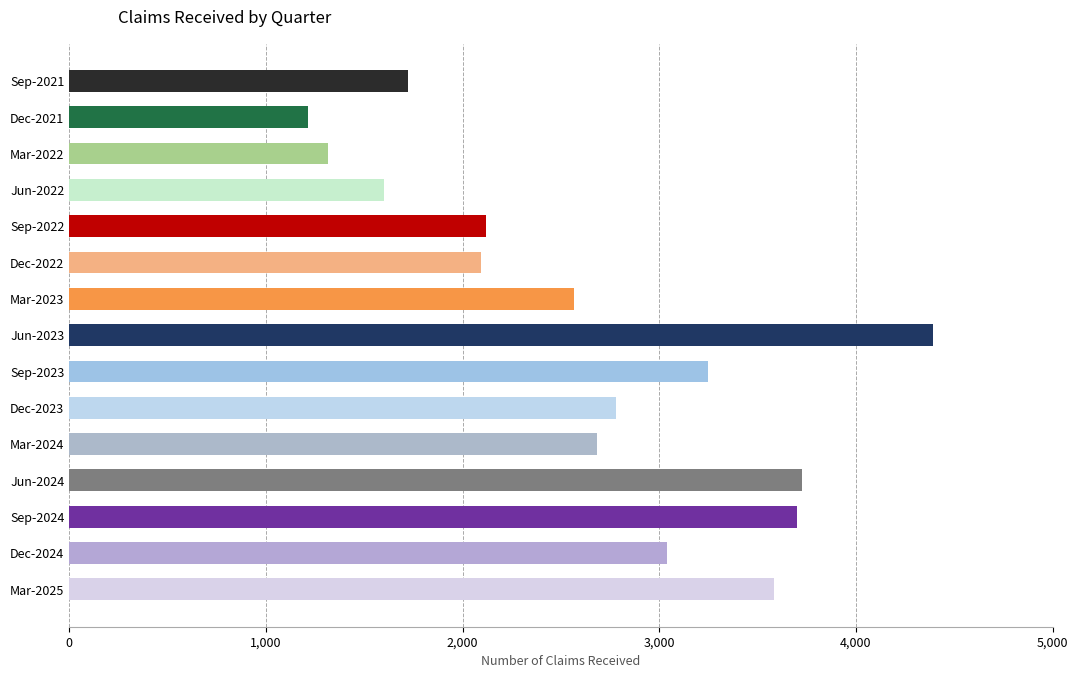

What is the maximum value shown in the chart?

4390